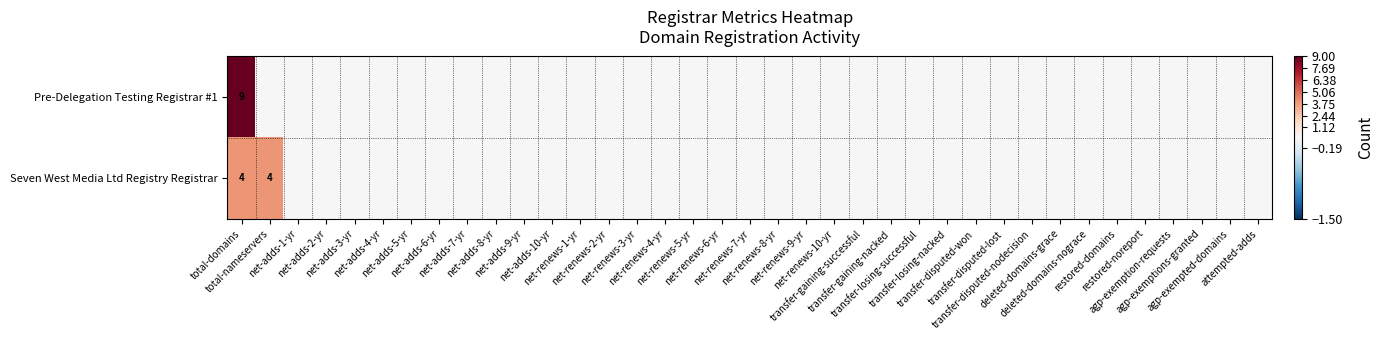

Rank the categories by Seven West Media Ltd Registry Registrar value from highest to lowest.

total-domains, total-nameservers, net-adds-1-yr, net-adds-2-yr, net-adds-3-yr, net-adds-4-yr, net-adds-5-yr, net-adds-6-yr, net-adds-7-yr, net-adds-8-yr, net-adds-9-yr, net-adds-10-yr, net-renews-1-yr, net-renews-2-yr, net-renews-3-yr, net-renews-4-yr, net-renews-5-yr, net-renews-6-yr, net-renews-7-yr, net-renews-8-yr, net-renews-9-yr, net-renews-10-yr, transfer-gaining-successful, transfer-gaining-nacked, transfer-losing-successful, transfer-losing-nacked, transfer-disputed-won, transfer-disputed-lost, transfer-disputed-nodecision, deleted-domains-grace, deleted-domains-nograce, restored-domains, restored-noreport, agp-exemption-requests, agp-exemptions-granted, agp-exempted-domains, attempted-adds